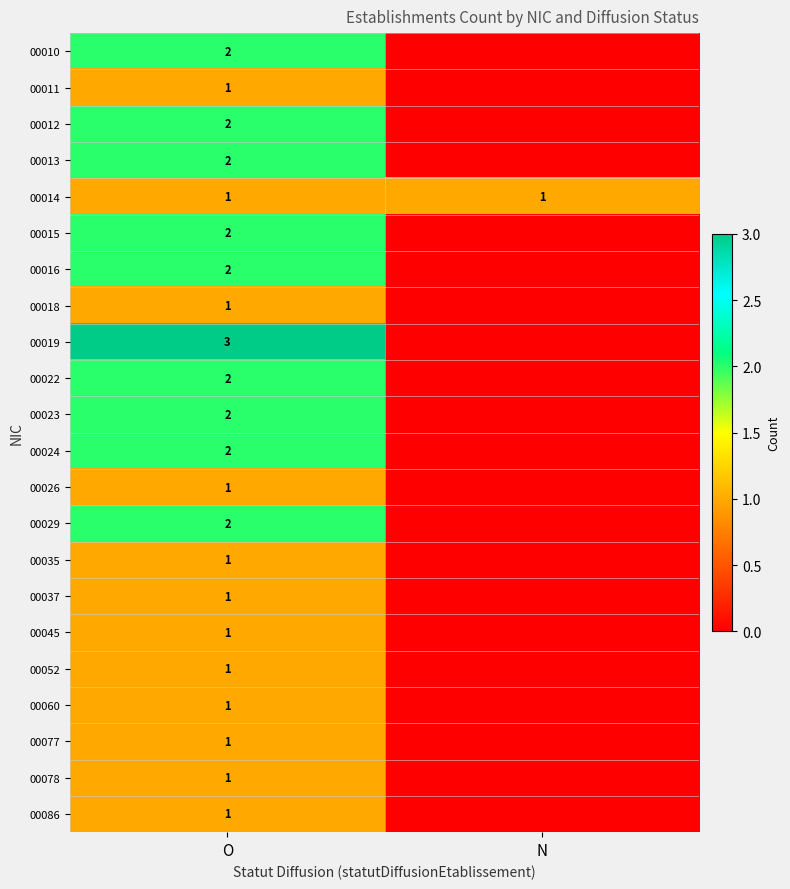

What is the total value across all series at O?

33